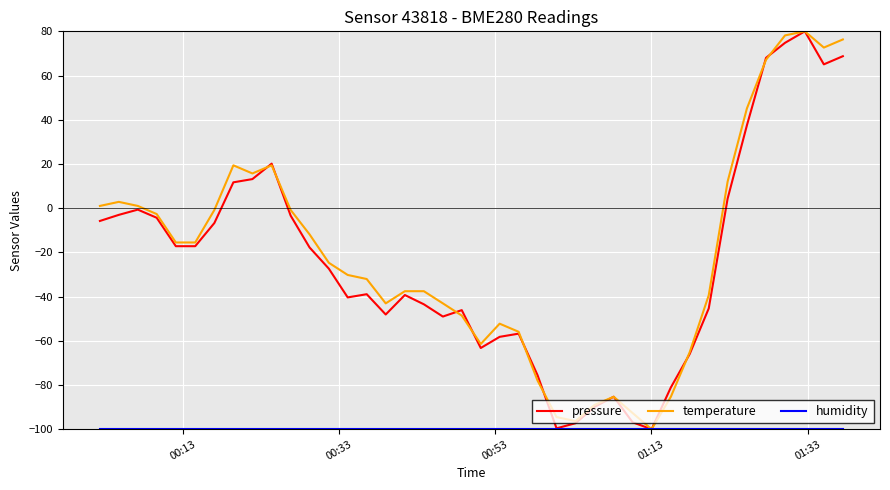

What is the maximum value shown in the chart?

80.0